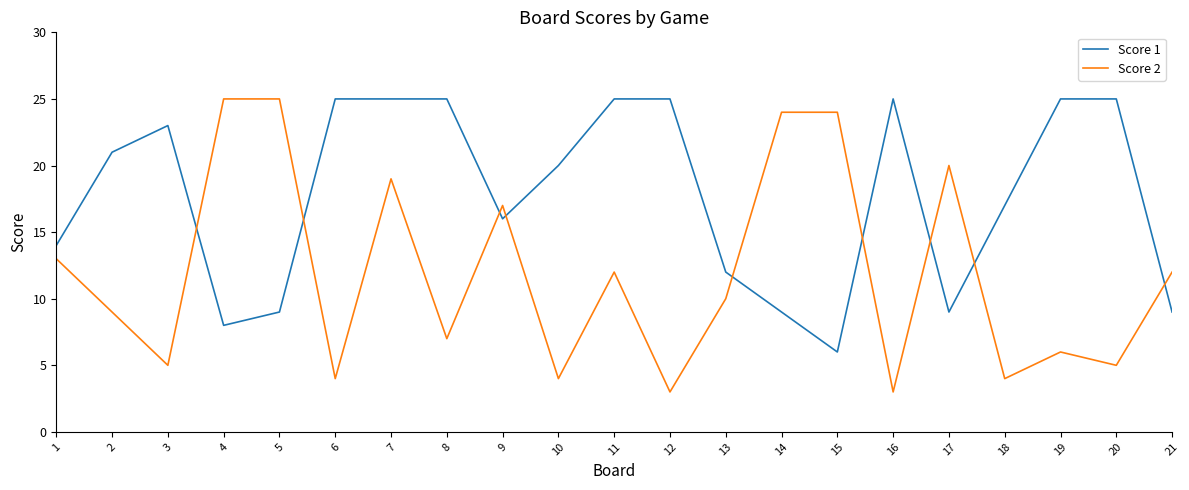

Count the number of categories in the chart.

21